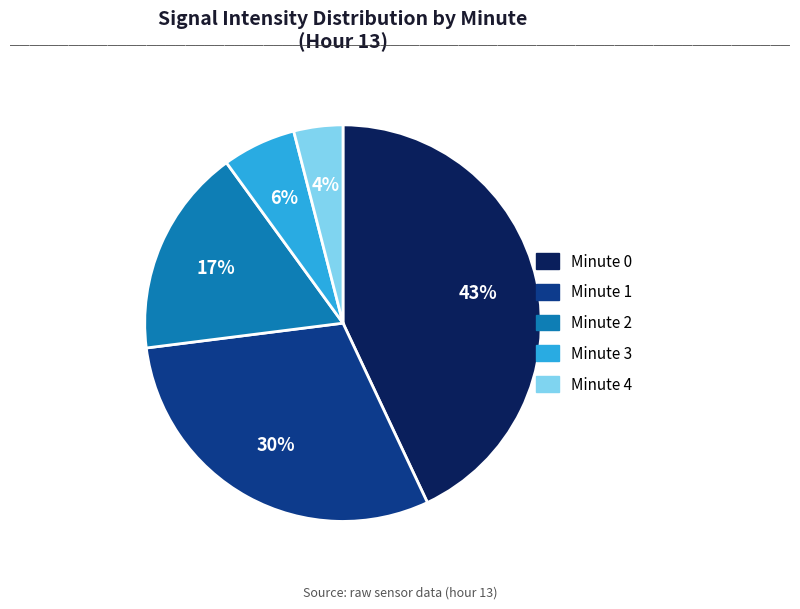

Is the sum of Minute 2 and Minute 1 greater than half?

No